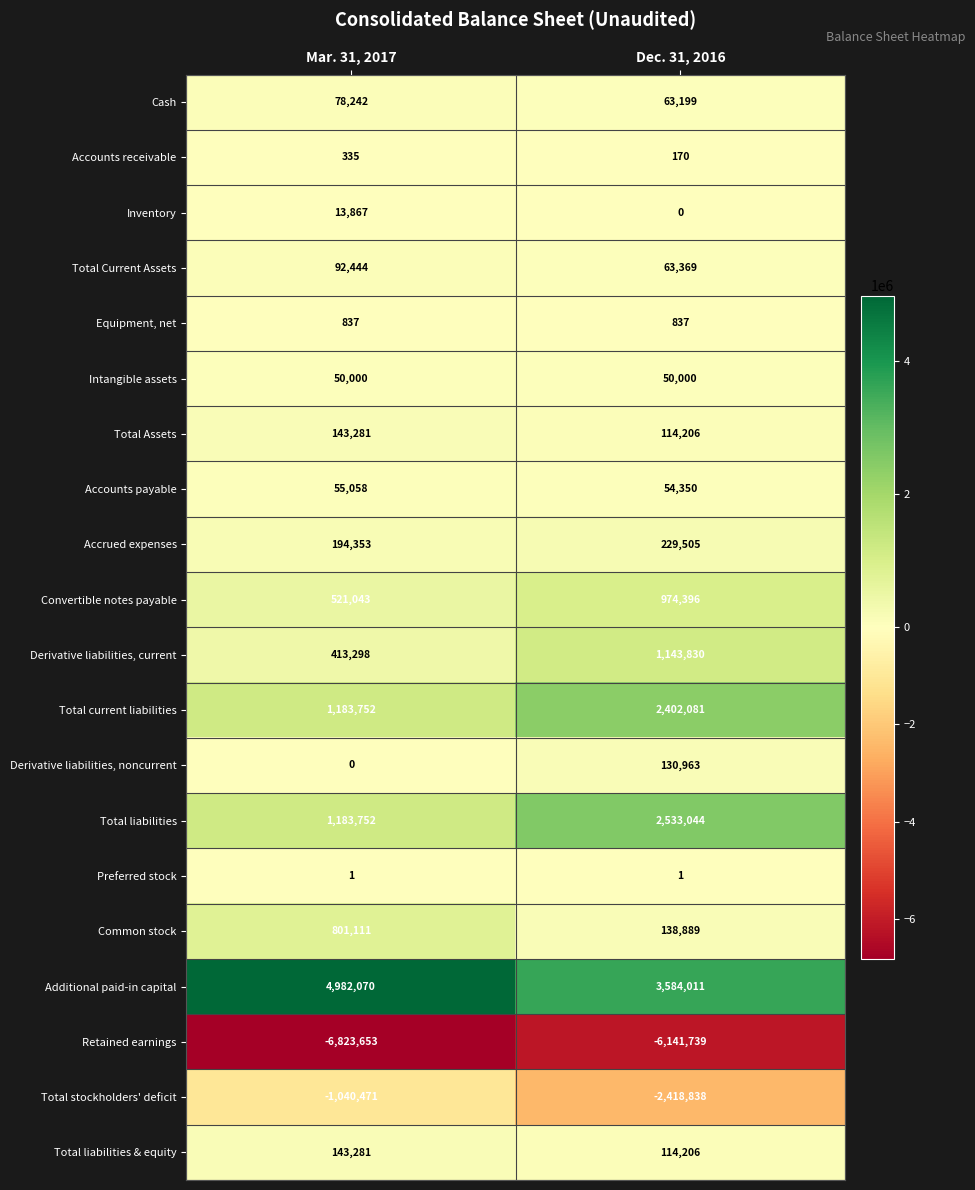

At how many categories does at least one series exceed 872303?

2